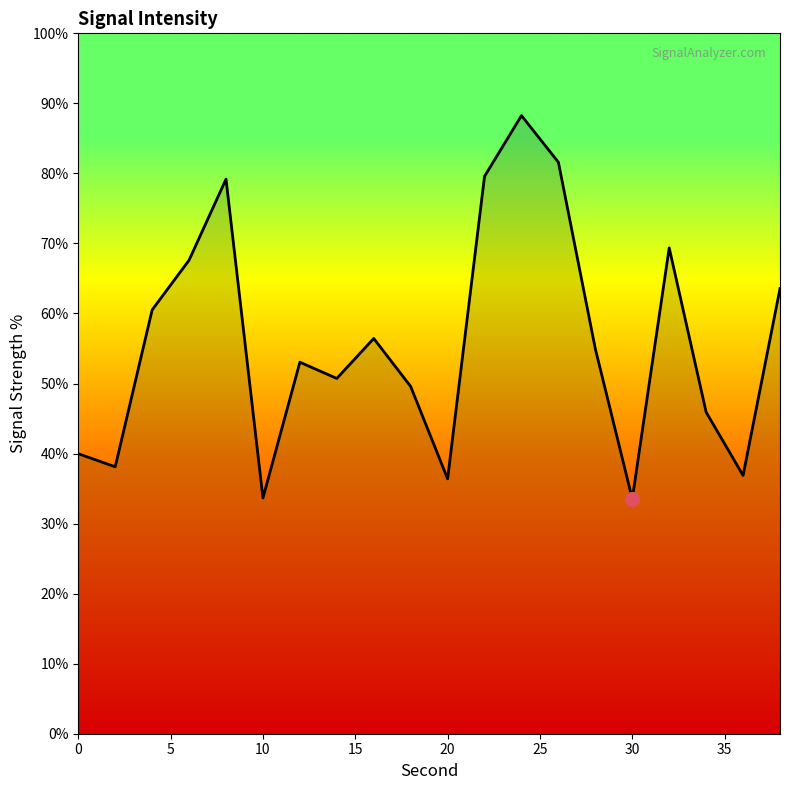

What is the minimum value shown in the chart?

33.5